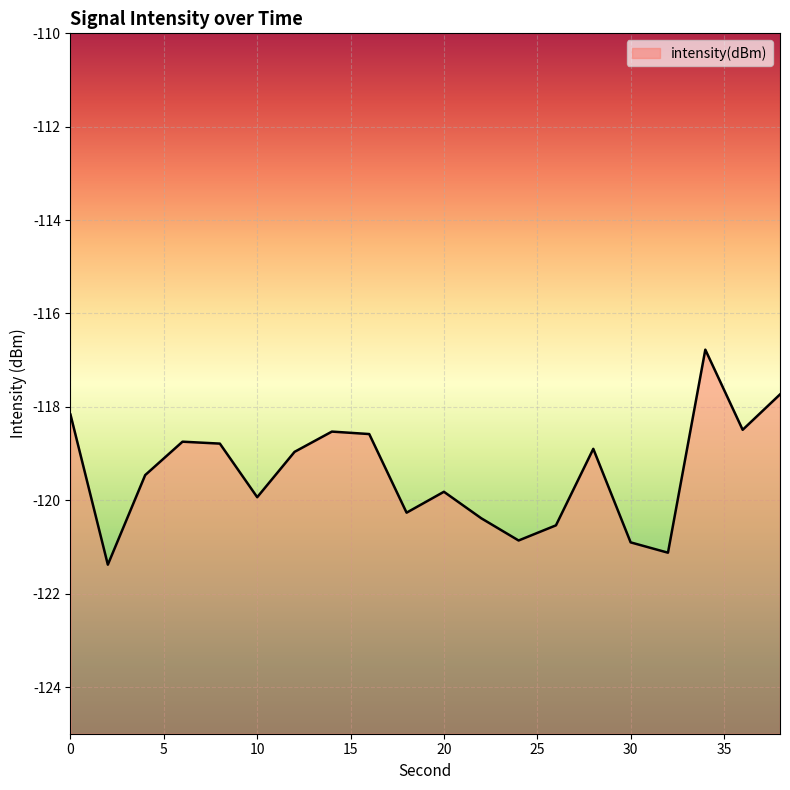

What is the difference between the values at 16 and 2?

2.8